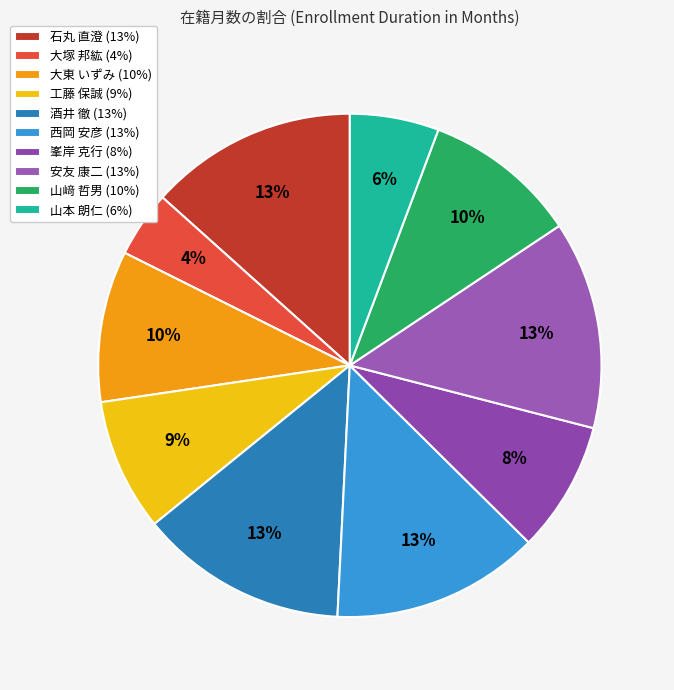

To the nearest percent, what is the combined percentage of 山﨑 哲男 and 安友 康二?

23%